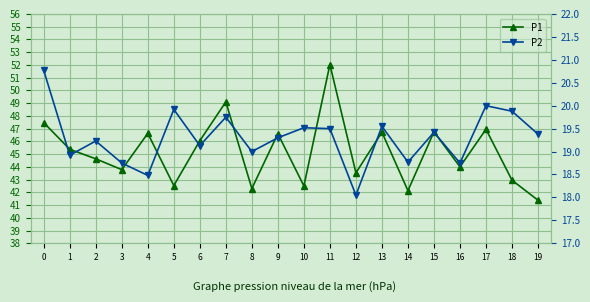

True or false: P2 and P1 cross at least once.

False